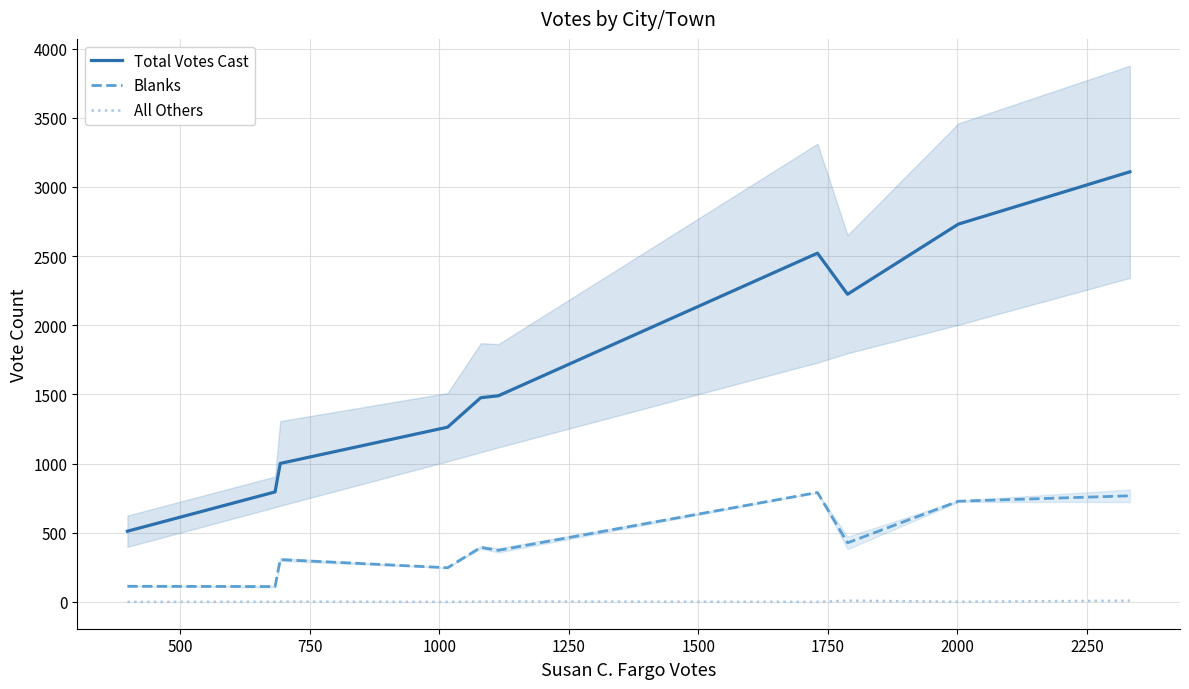

In Total Votes Cast, how many points are higher than both neighbors (excluding endpoints)?

1